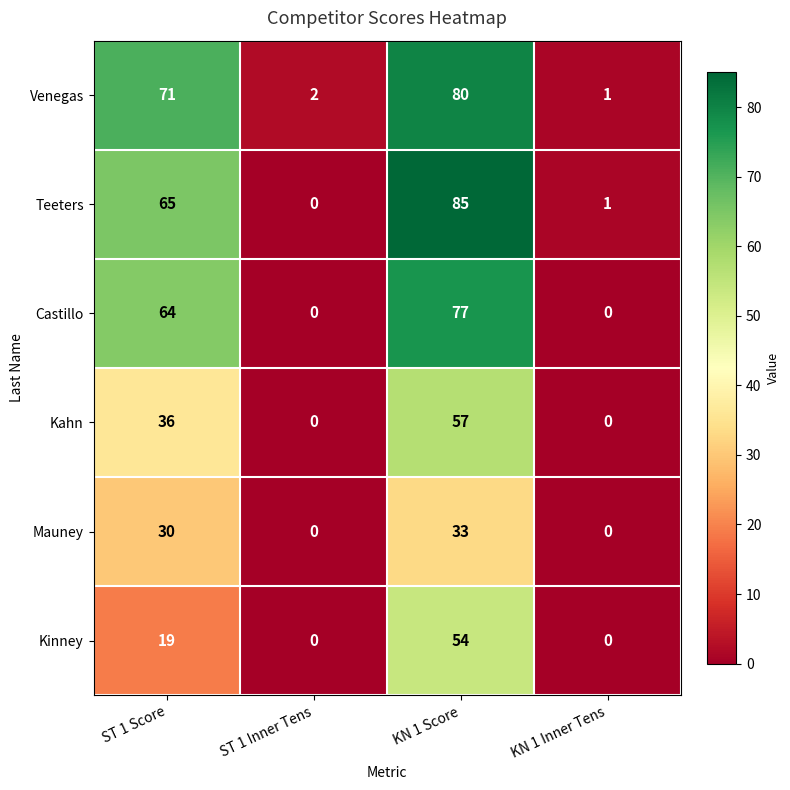

The value of Teeters at ST 1 Score is 65. True or false?

True